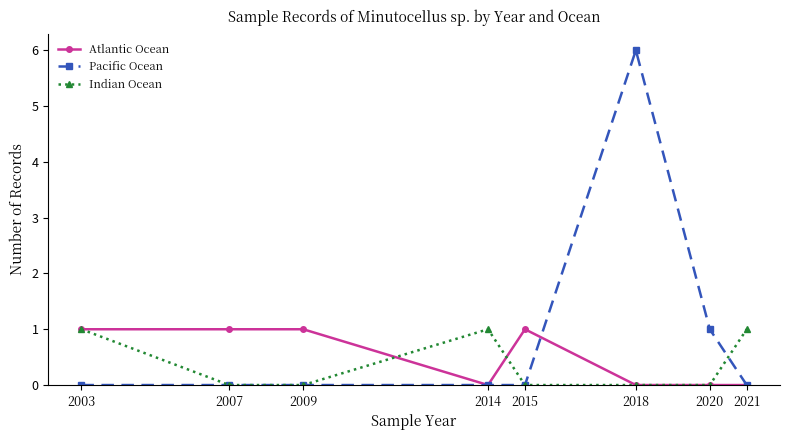

Reading left to right, what are all the values shown in this chart?

Atlantic Ocean: 1	1	1	0	1	0	0	0
Pacific Ocean: 0	0	0	0	0	6	1	0
Indian Ocean: 1	0	0	1	0	0	0	1